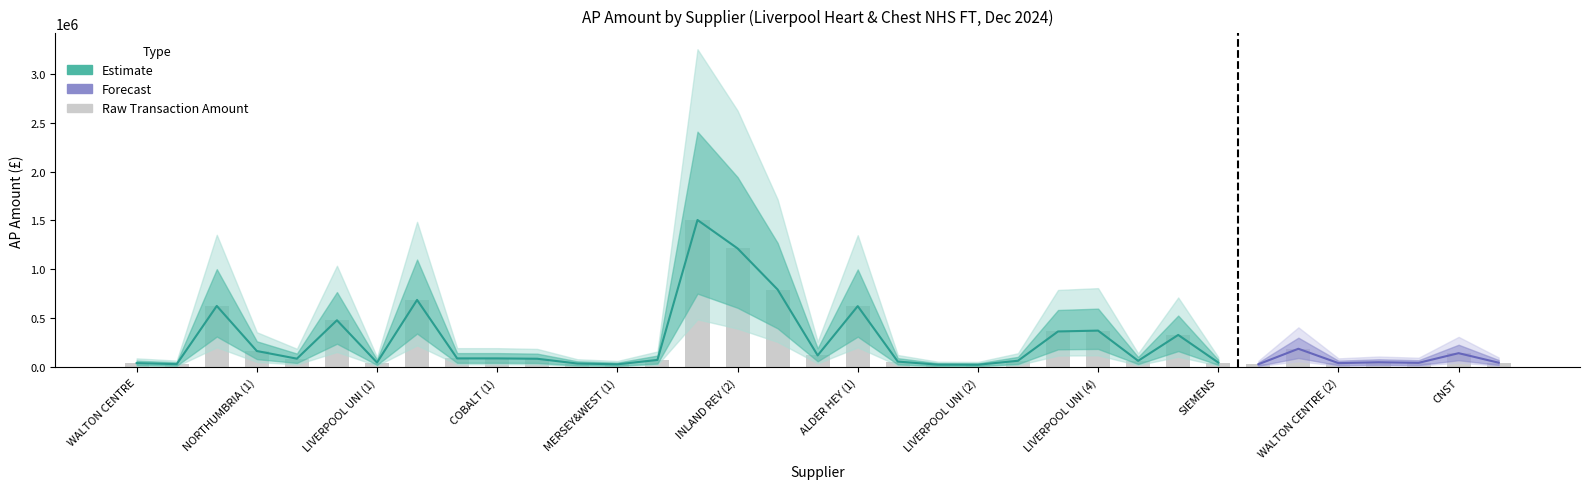

How many bars are there in total?

35